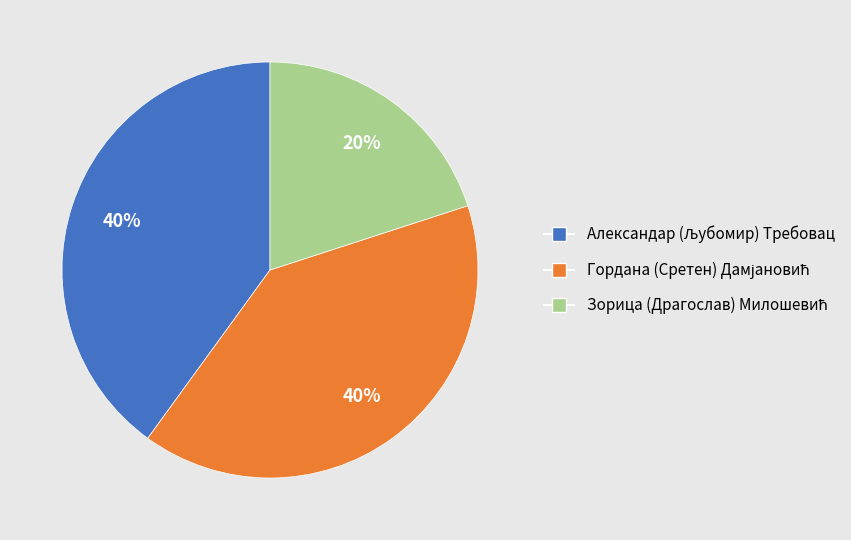

Is there any slice that represents more than half of the pie?

No